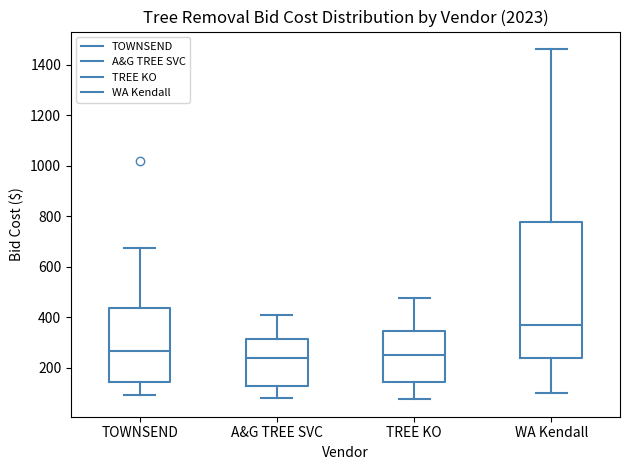

Where does the median line of the box for TOWNSEND sit on the y-axis? The values are not printed on the chart, so give them approximately, as read against the axis.

260